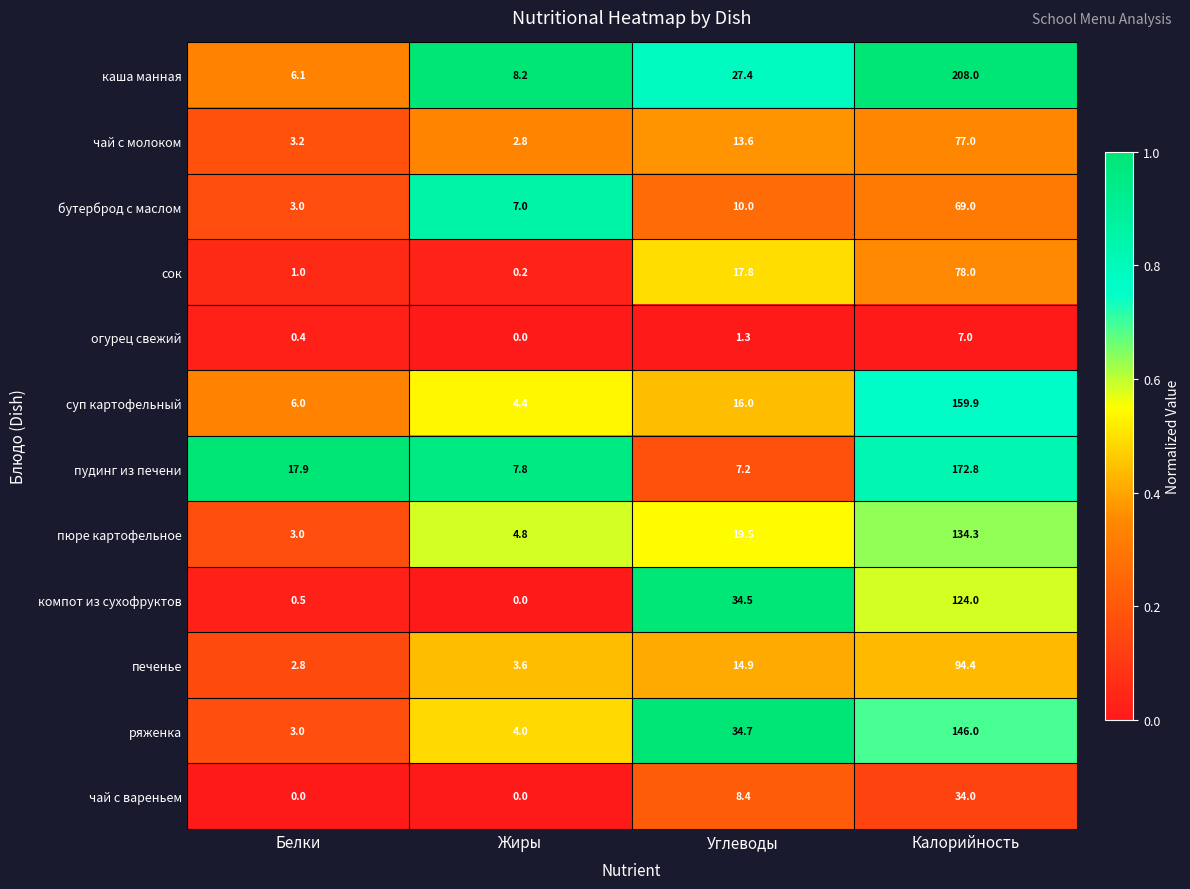

List the series in order of their peak value, lowest first.

огурец свежий, чай с вареньем, бутерброд с маслом, чай с молоком, сок, печенье, компот из сухофруктов, пюре картофельное, ряженка, суп картофельный, пудинг из печени, каша манная